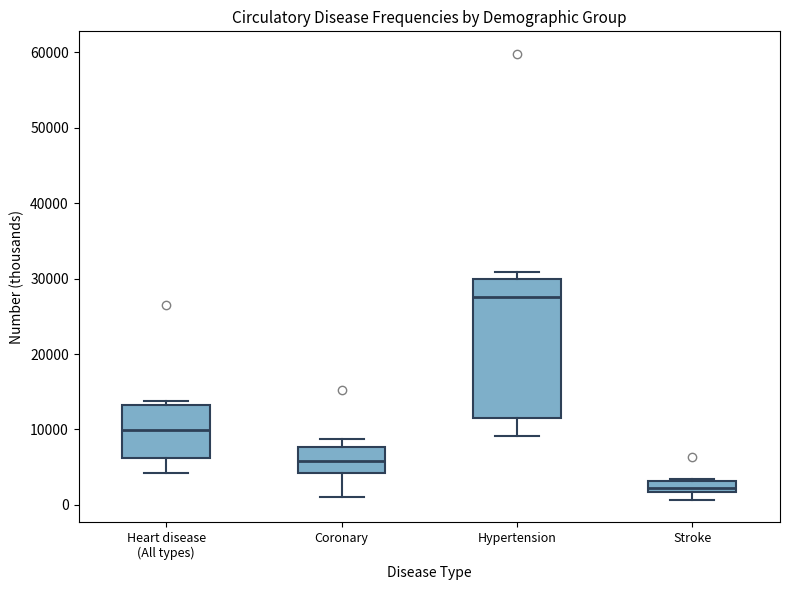

Which box has the highest median line?

Hypertension